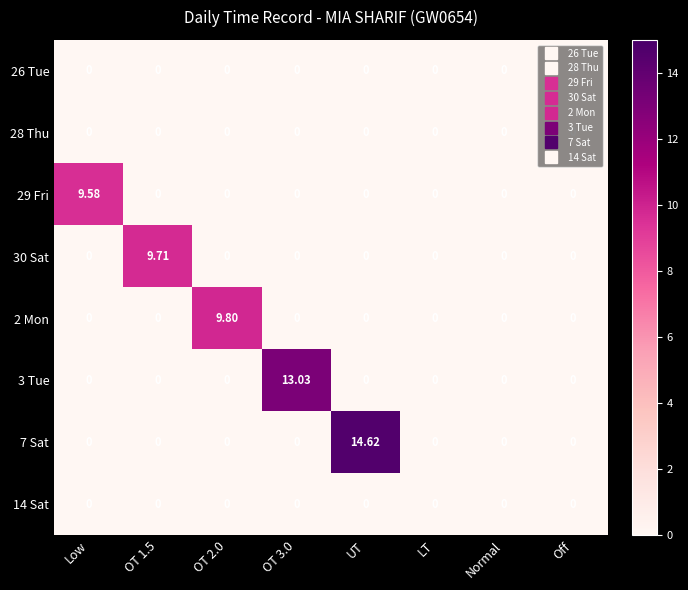

At which category is the sum across all series the highest?

UT